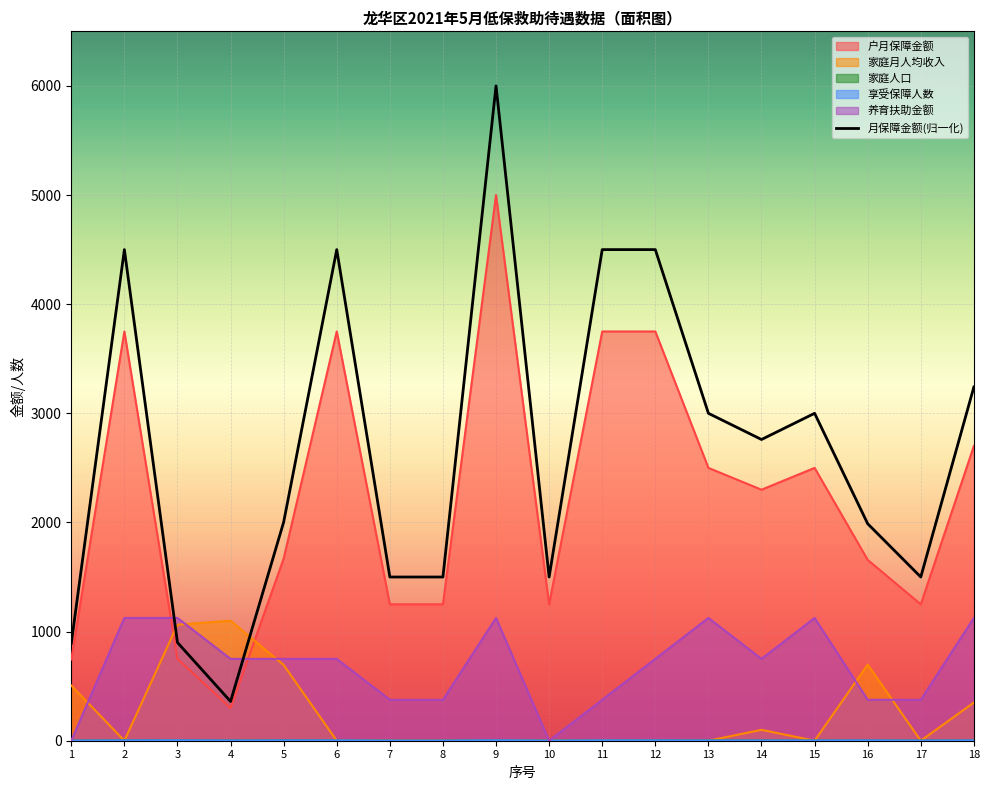

Read the 户月保障金额 value at 17.

1250.0